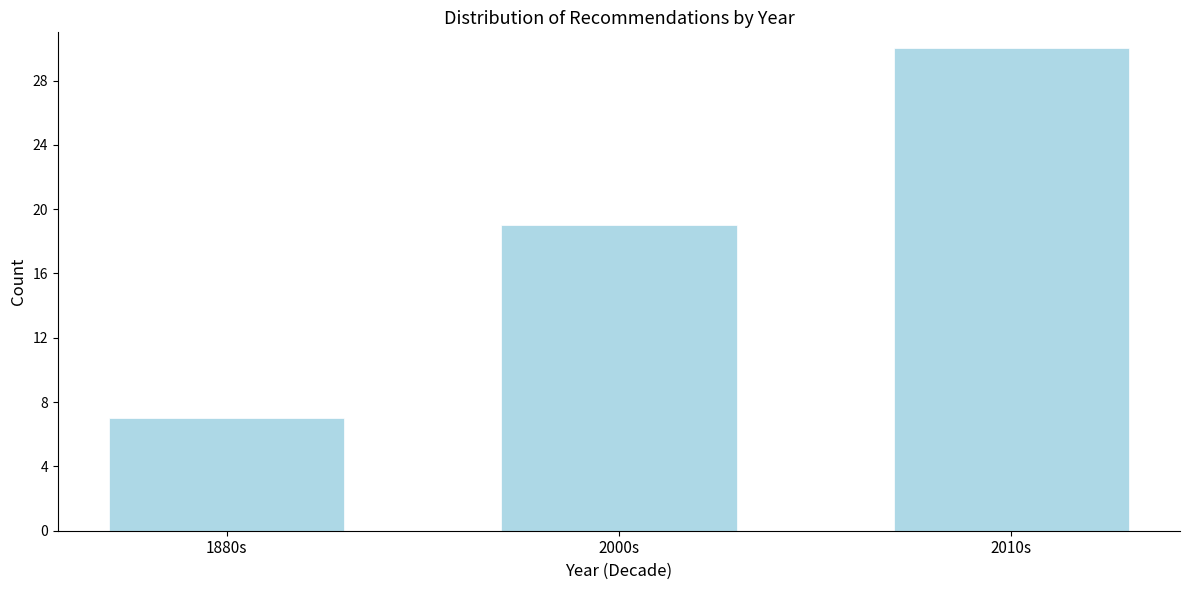

Reading left to right, what are all the values shown in this chart?

1880s=7	2000s=19	2010s=30